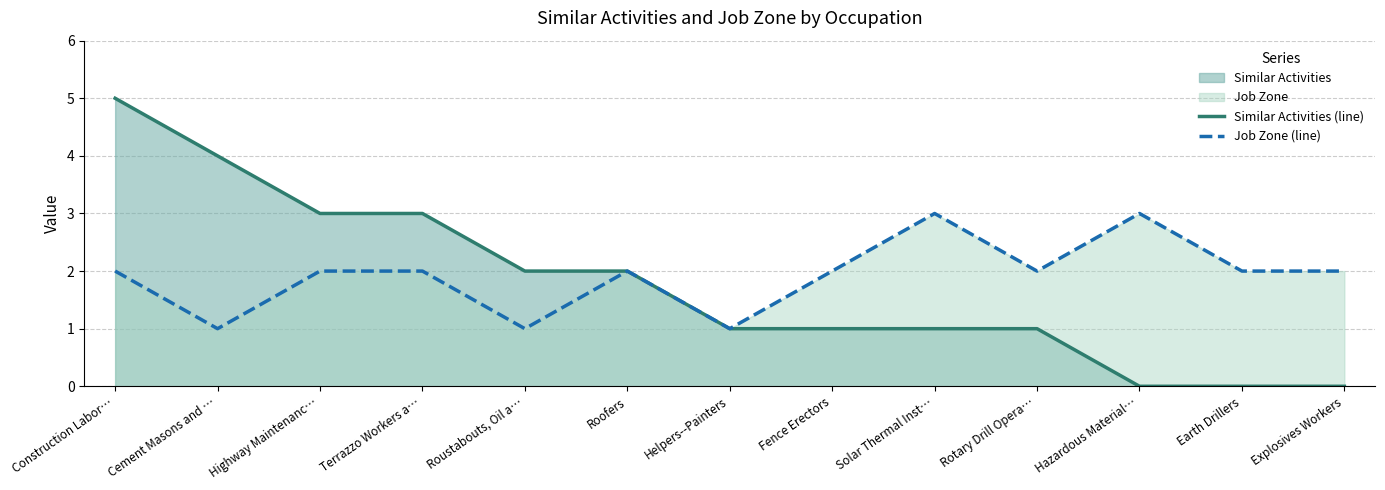

At which label does Job Zone (line) reach its minimum?

Cement Masons and …